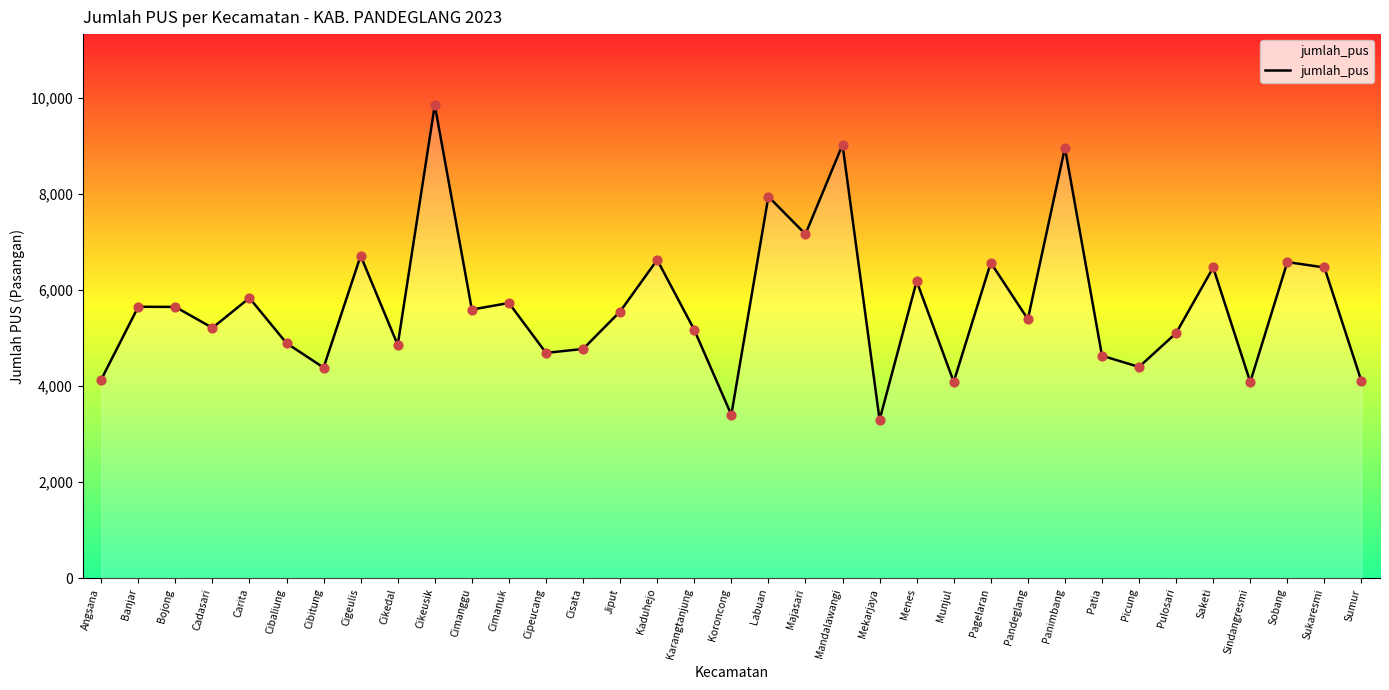

Between Karangtanjung and Labuan, which is larger?

Labuan